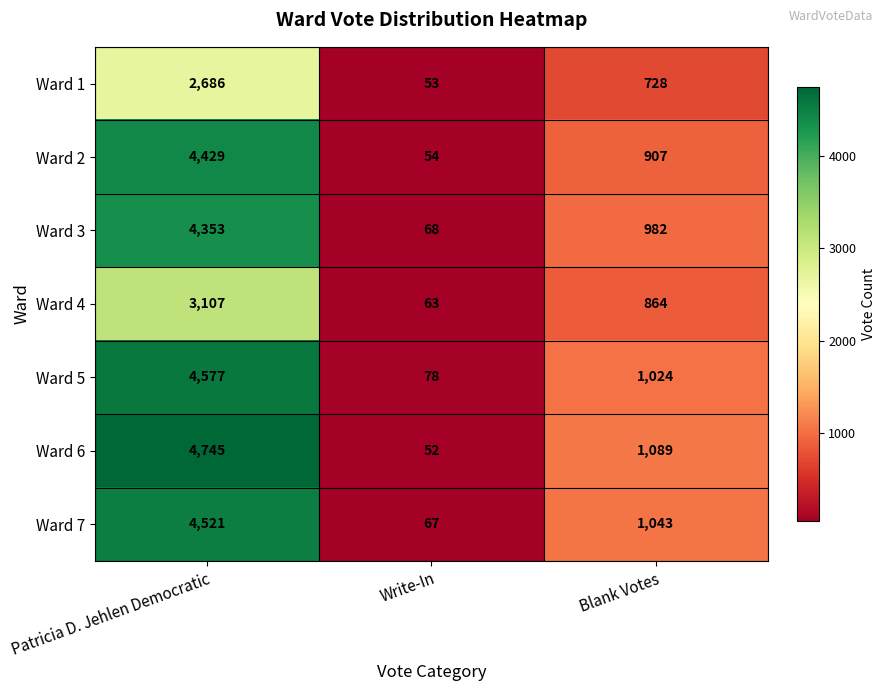

At Patricia D. Jehlen Democratic, list the series in order from smallest to largest.

Ward 1, Ward 4, Ward 3, Ward 2, Ward 7, Ward 5, Ward 6